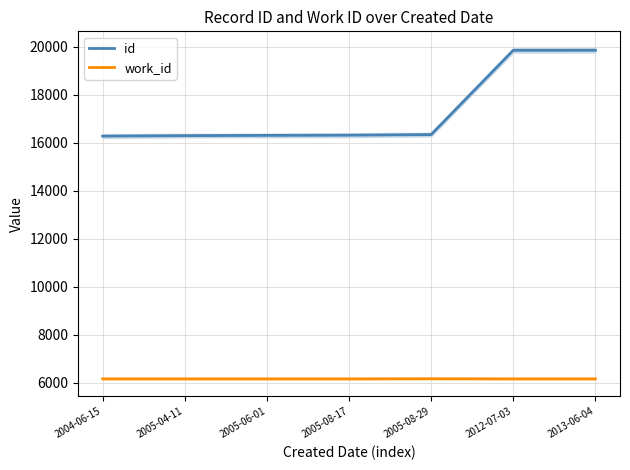

True or false: id and work_id cross at least once.

False